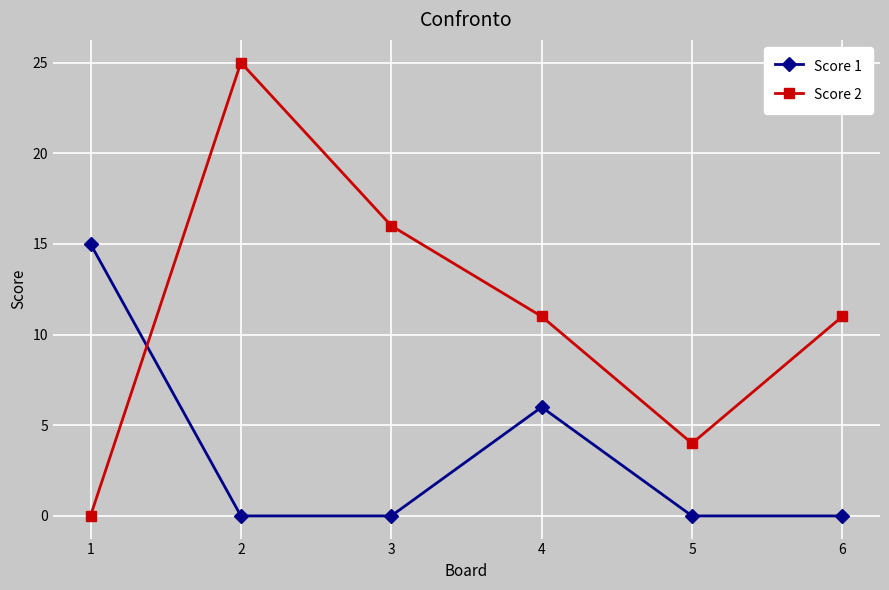

What is the spread (max minus min) of values at 4?

5